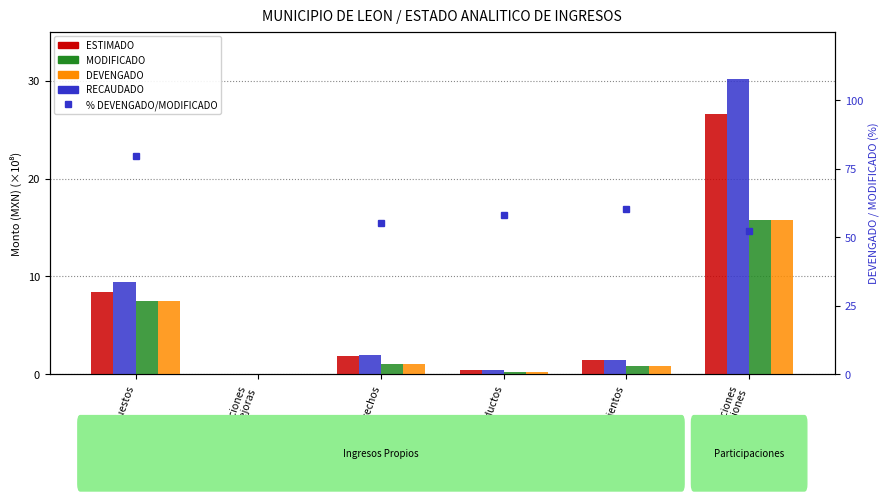

What is the difference between the highest and lowest values at Impuestos?

72.1